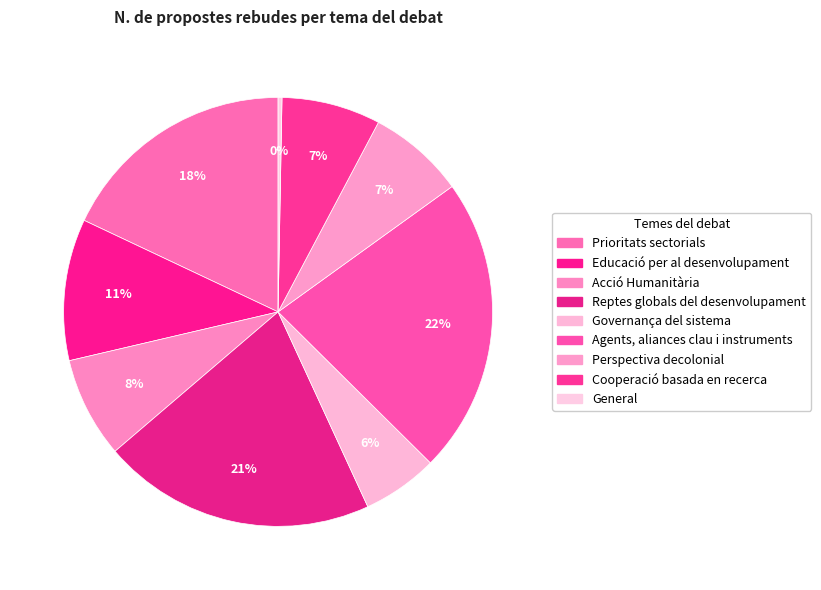

Is Educació per al desenvolupament the majority of the pie?

No